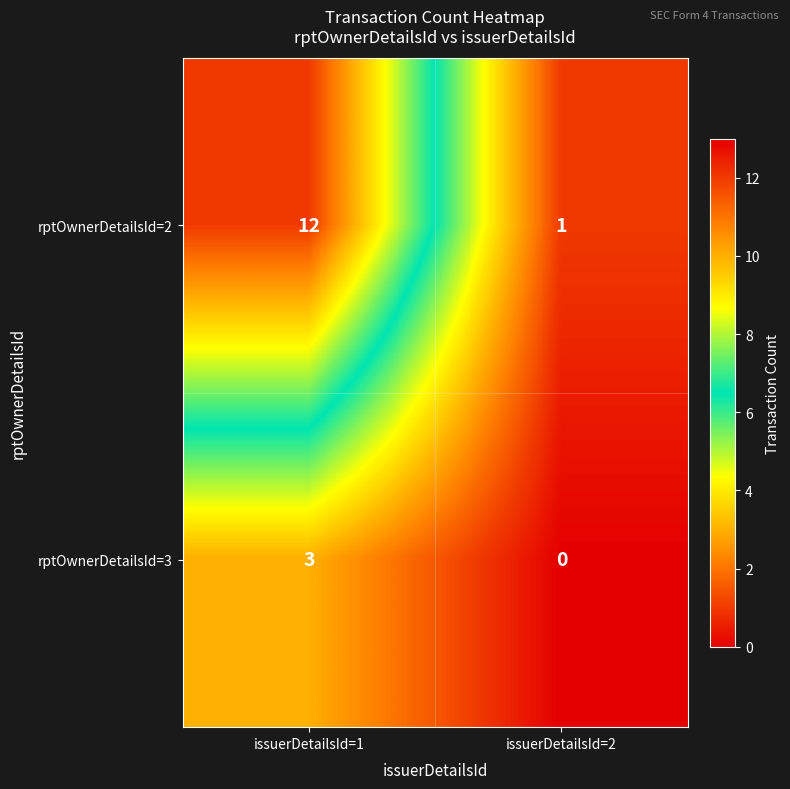

What is the difference between the maximum and minimum values in the rptOwnerDetailsId=3 series?

3